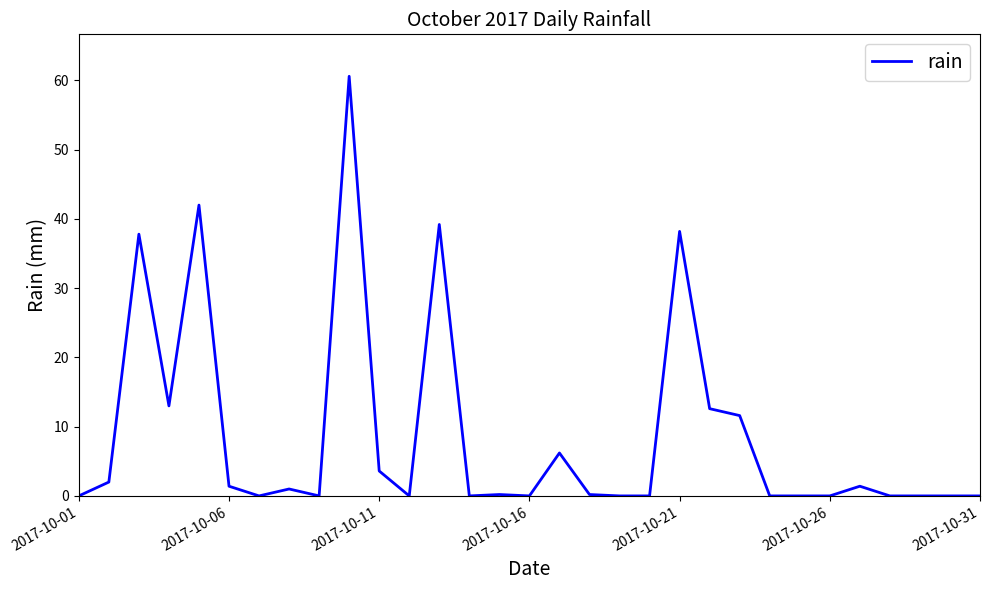

What is the difference between the maximum and minimum values?

60.6